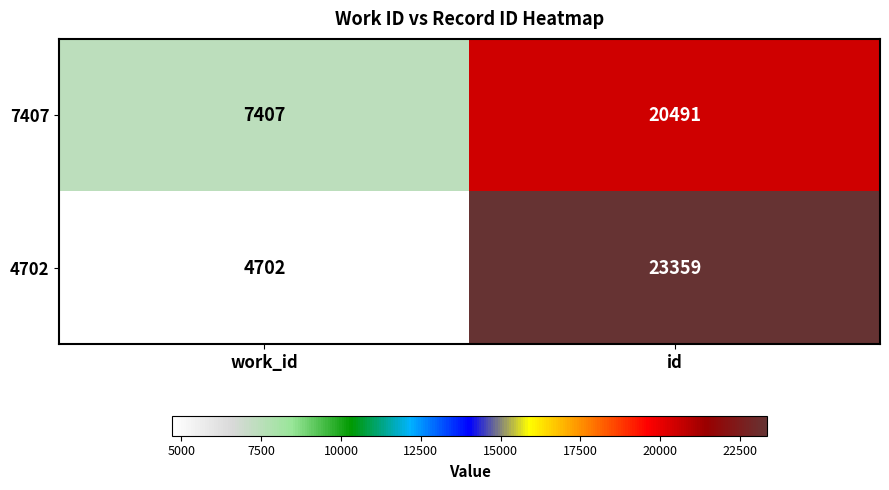

Which series has the widest spread of values?

4702